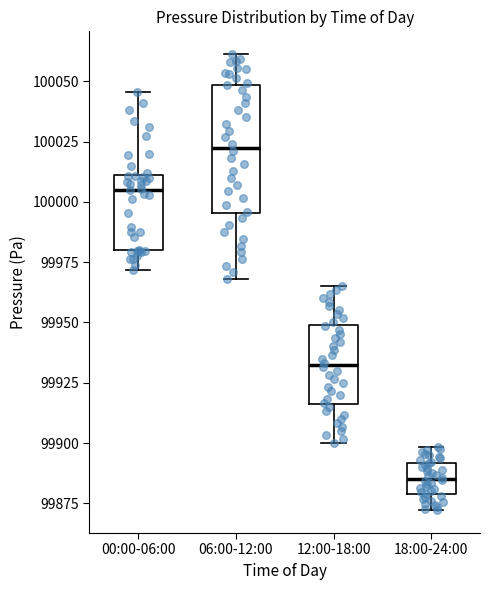

Where does the upper whisker of the box for 06:00-12:00 end on the y-axis? The values are not printed on the chart, so give them approximately, as read against the axis.

100060